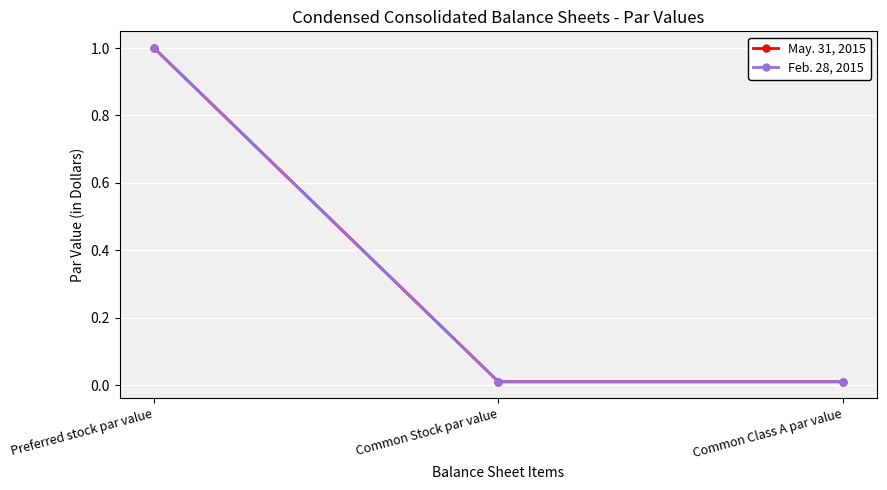

What is the highest value of the May. 31, 2015 series?

1.0